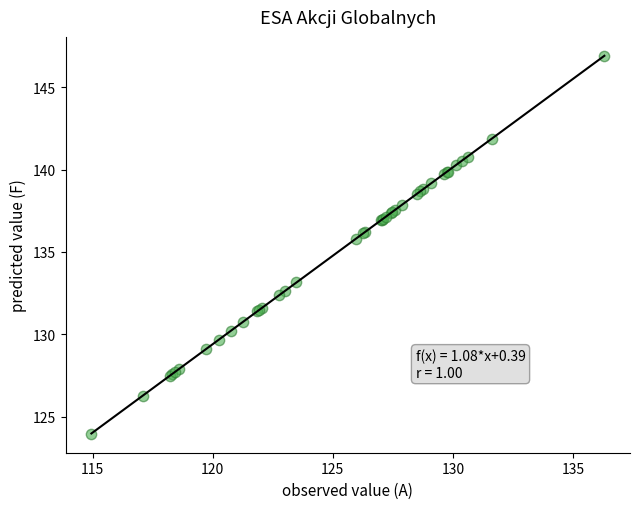

What Y value in the scatter plot is closest to 135?

135.8